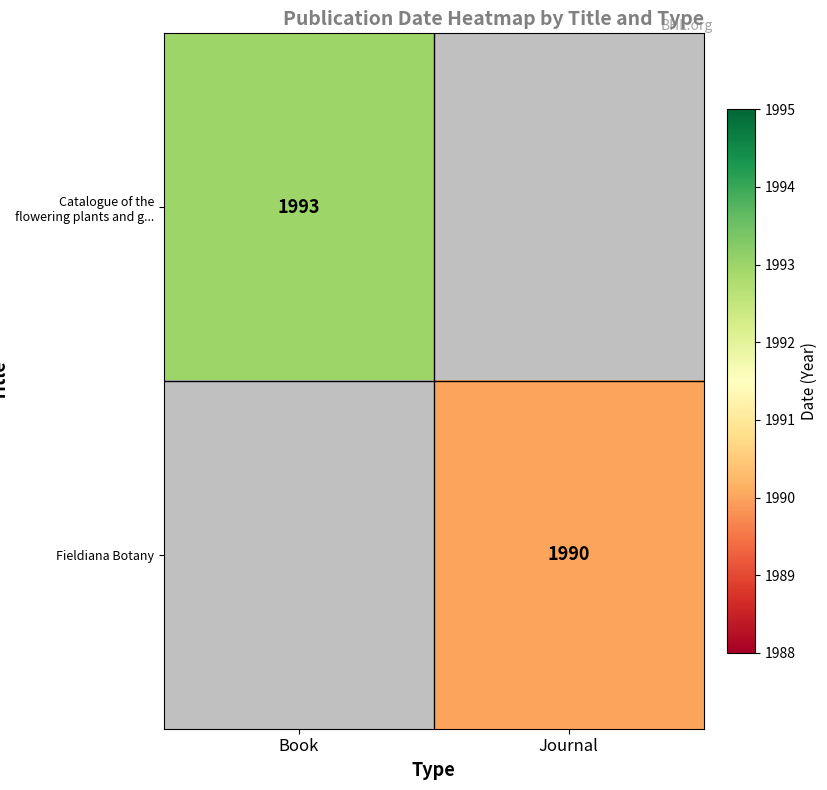

The Catalogue of the flowering plants and g... series shows 1993 at Book. True or false?

True